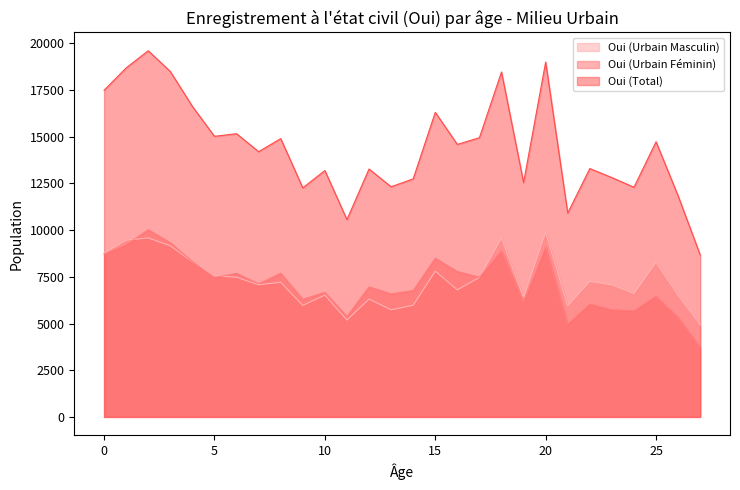

Which has a higher value, 25 or 13?

25